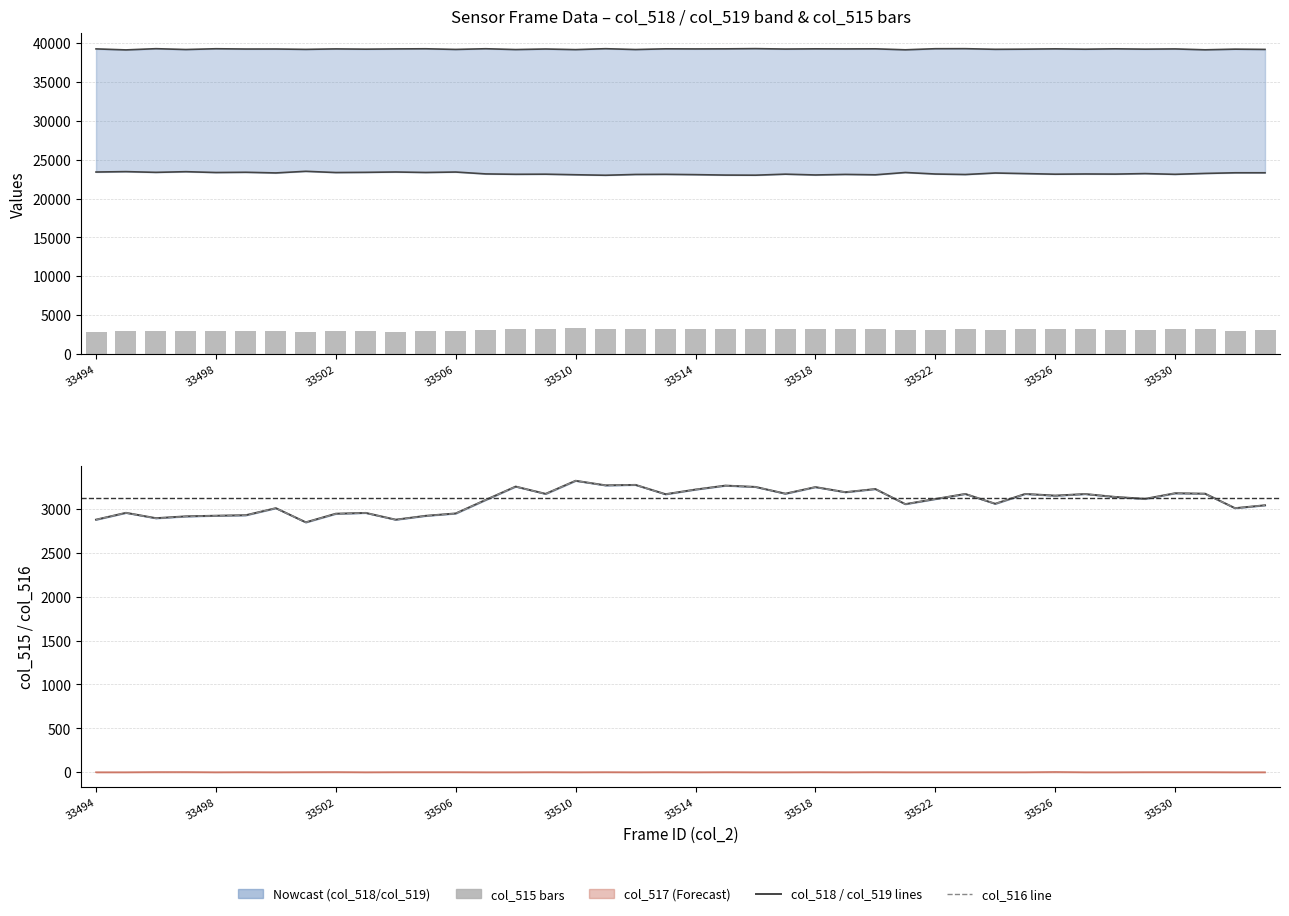

Reading left to right, list all the values displayed in this chart.

col_518: 23409	23460	23366	23452	23345	23376	23292	23500	23343	23367	23413	23350	23408	23165	23117	23130	23058	22993	23095	23111	23071	23016	23002	23133	23030	23101	23052	23348	23152	23088	23281	23206	23130	23157	23142	23206	23113	23229	23311	23312
col_519: 39250	39121	39276	39169	39269	39232	39236	39189	39248	39215	39246	39265	39180	39269	39165	39235	39158	39275	39168	39258	39245	39255	39284	39230	39258	39245	39258	39134	39272	39278	39197	39216	39255	39210	39258	39216	39245	39134	39217	39183
col_515: 2876	2954	2893	2914	2921	2927	3007	2846	2944	2953	2876	2920	2947	3101	3253	3170	3319	3267	3272	3166	3219	3264	3249	3172	3247	3189	3225	3053	3111	3169	3057	3169	3150	3168	3135	3113	3177	3172	3007	3040
col_516: 2876	2954	2891	2912	2921	2926	3007	2845	2942	2953	2875	2919	2946	3101	3253	3169	3319	3266	3272	3165	3219	3263	3249	3172	3246	3189	3224	3053	3111	3169	3057	3169	3147	3168	3135	3112	3176	3171	3007	3040
col_517: 0	0	2	2	0	1	0	1	2	0	1	1	1	0	0	1	0	1	0	1	0	1	0	0	1	0	1	0	0	0	0	0	3	0	0	1	1	1	0	0